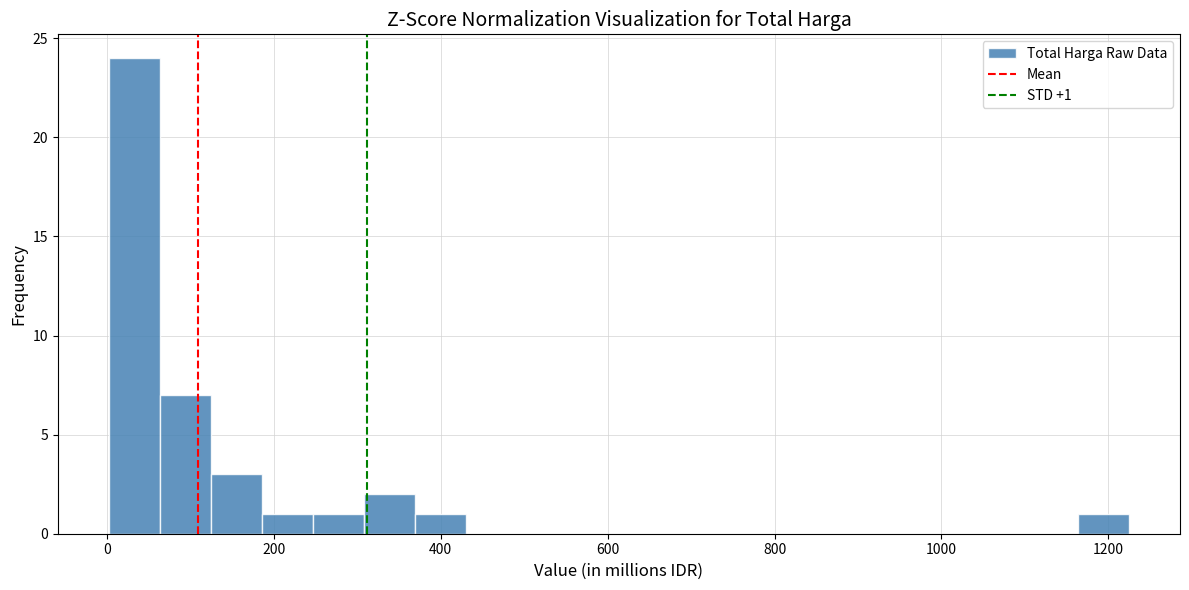

Read against the x-axis, roughly where is the centre of the tallest bar?

40